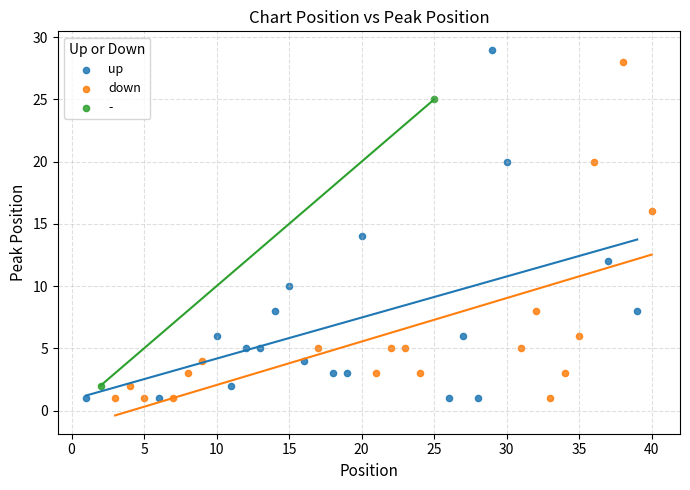

What are all the series names shown in the legend?

up, down, -